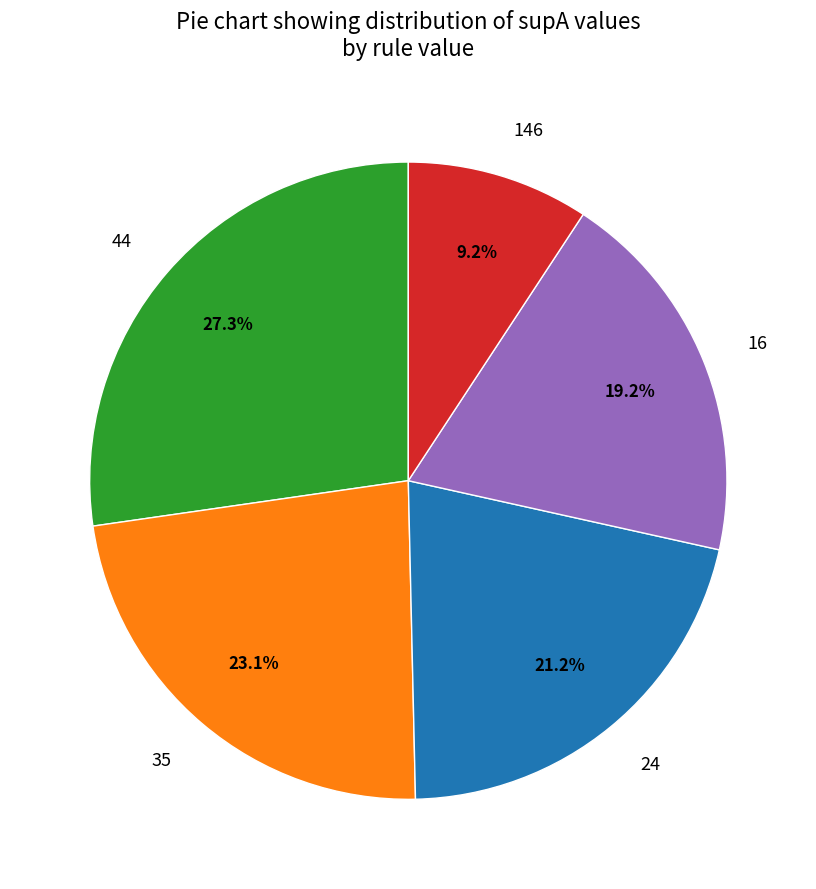

Which slice is the smallest?

146